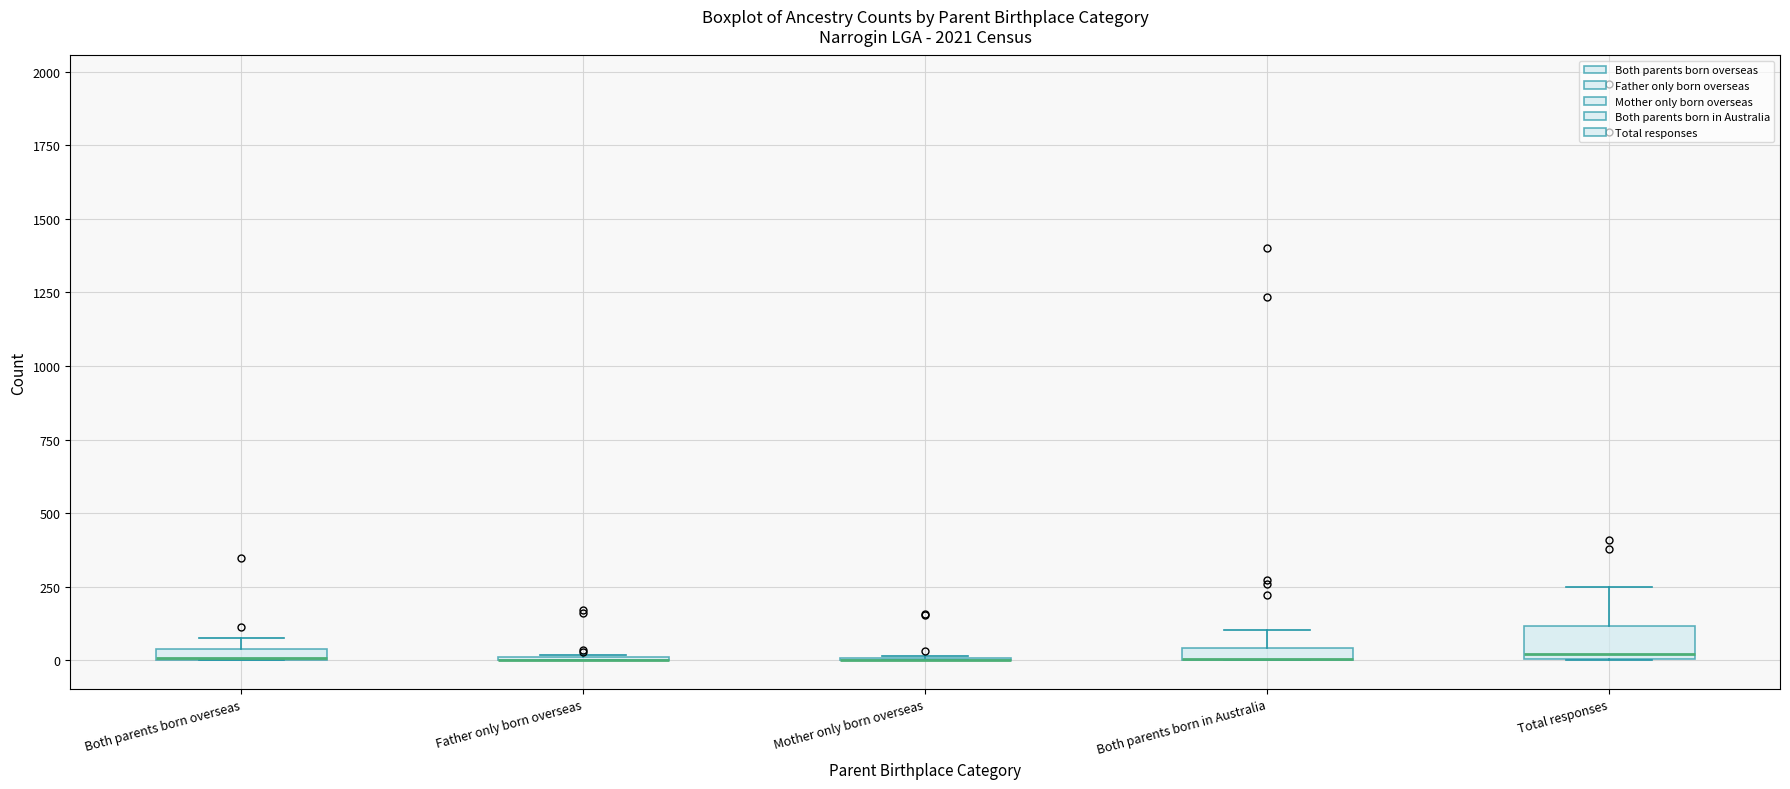

Which box is the tallest, from its lower edge to its upper edge?

Total responses